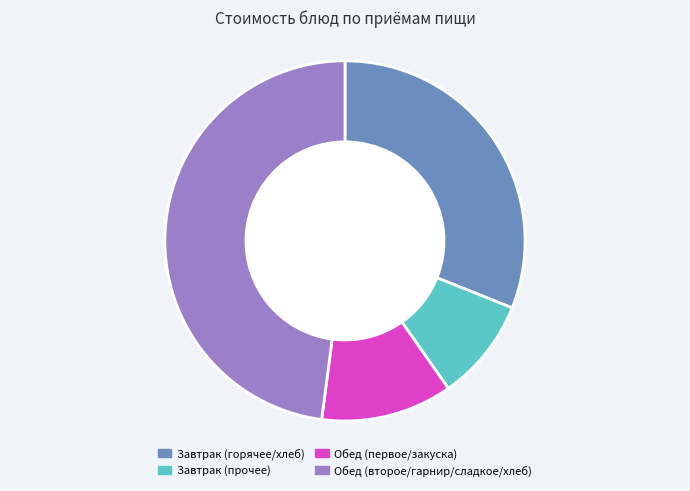

Is the sum of Обед (первое/закуска) and Завтрак (прочее) greater than half?

No